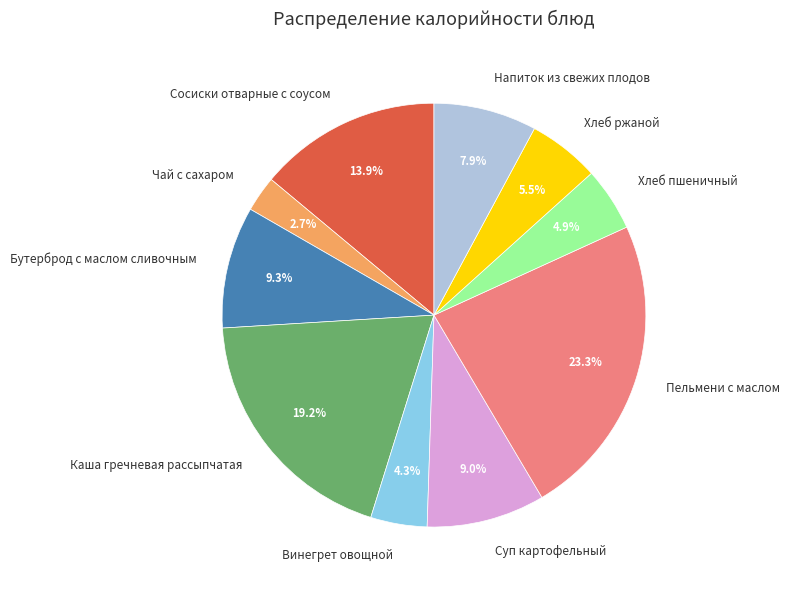

Is there a majority slice in this chart?

No